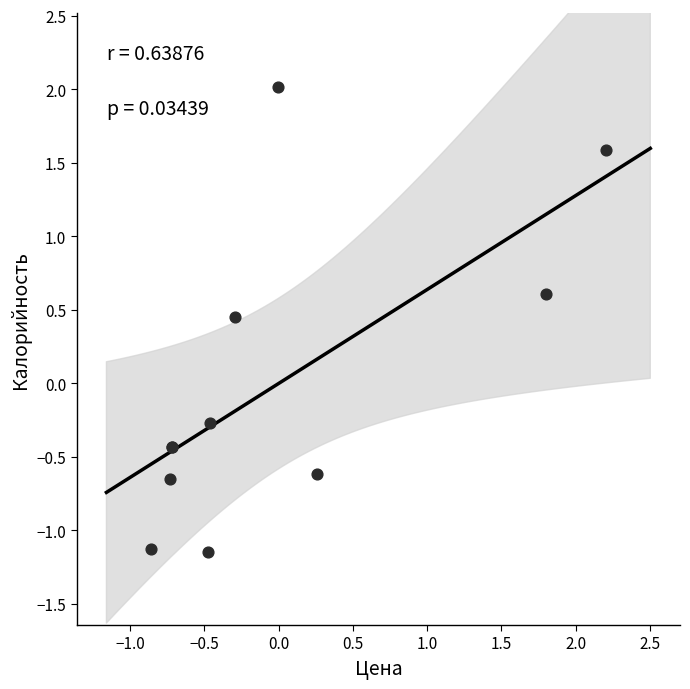

What Y value in the scatter plot is closest to 0?

-0.3